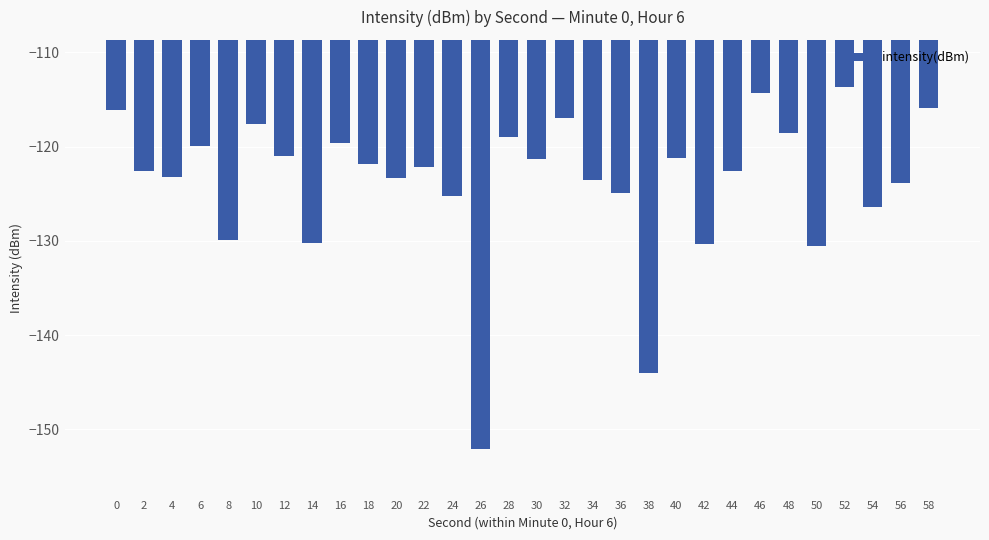

Which category has the lowest value across all series?

26